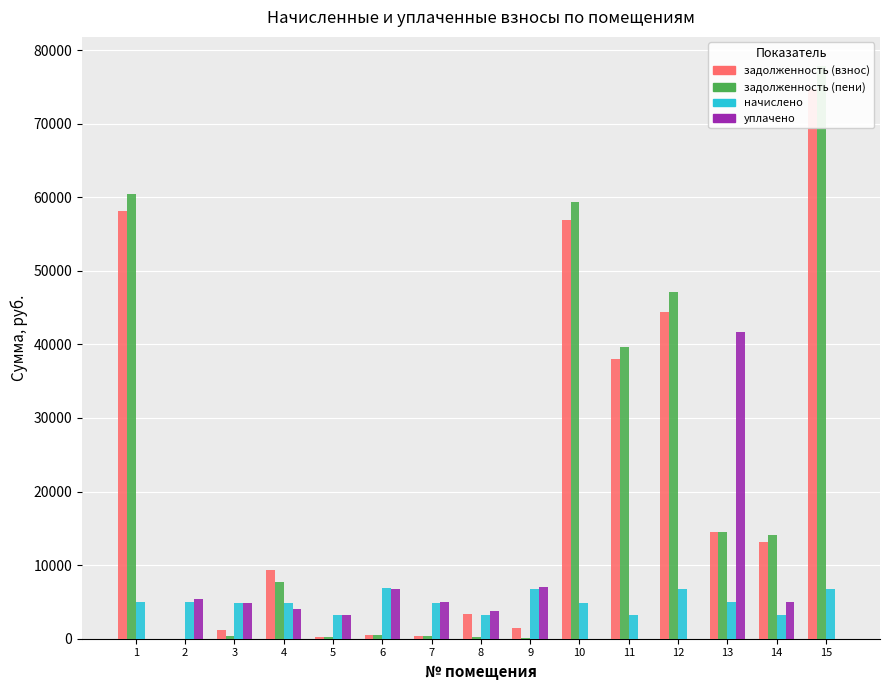

How many groups of bars are there?

15